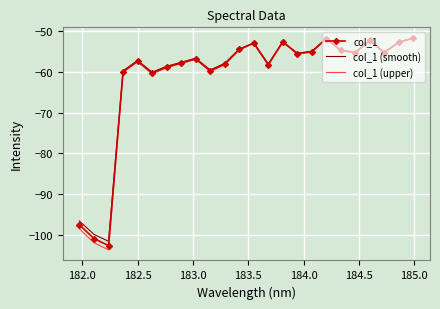

What is the maximum value shown in the chart?

-51.7